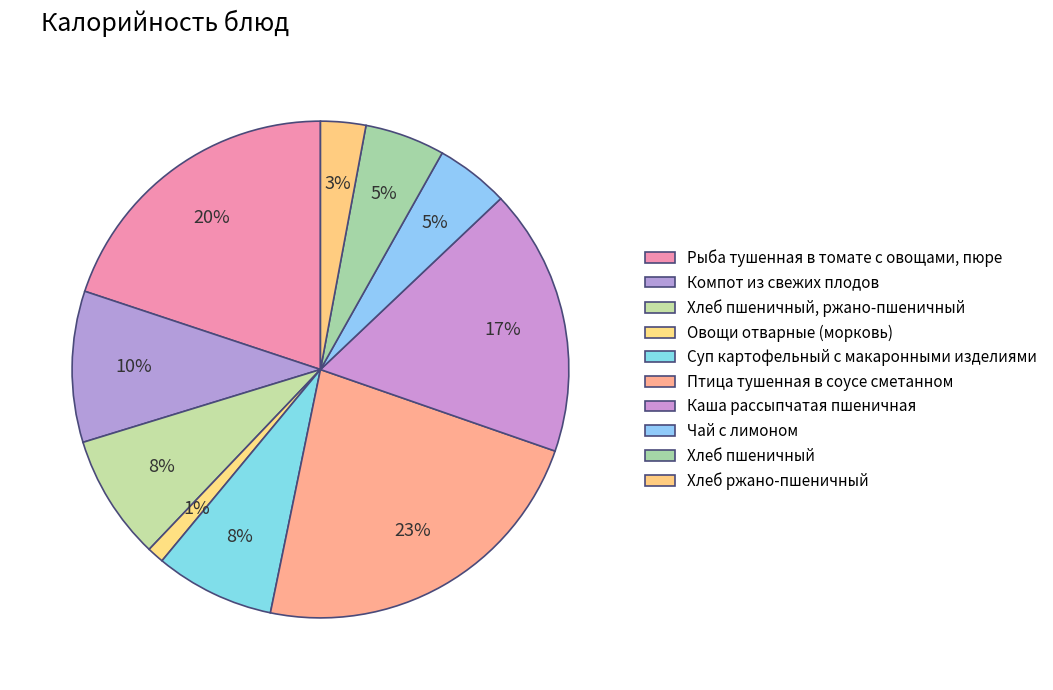

What percentage is the Хлеб ржано-пшеничный slice, to the nearest percent?

3%